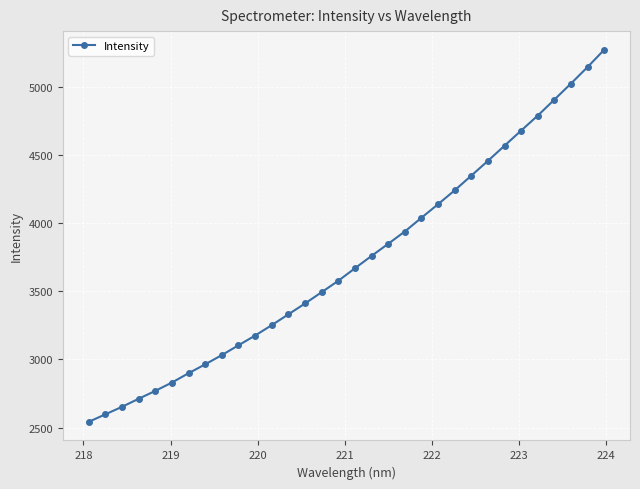

Does the chart display data point markers on the line(s)?

Yes